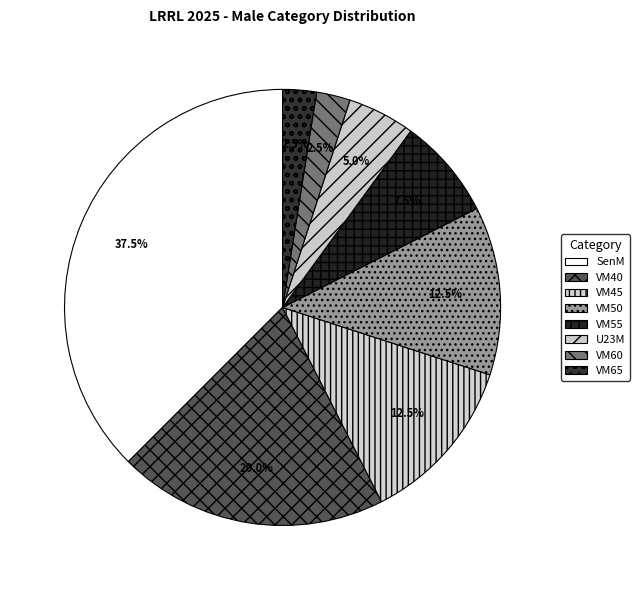

What is the total percentage of VM40 and U23M?

25.0%